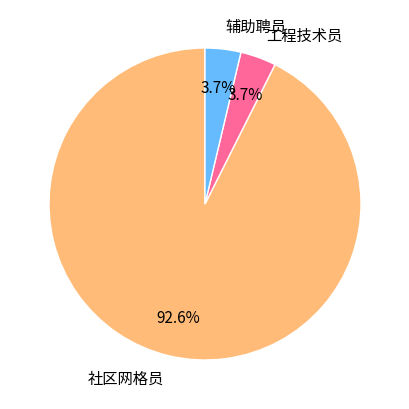

To the nearest percent, what is the difference between the largest and smallest slice percentages?

89%